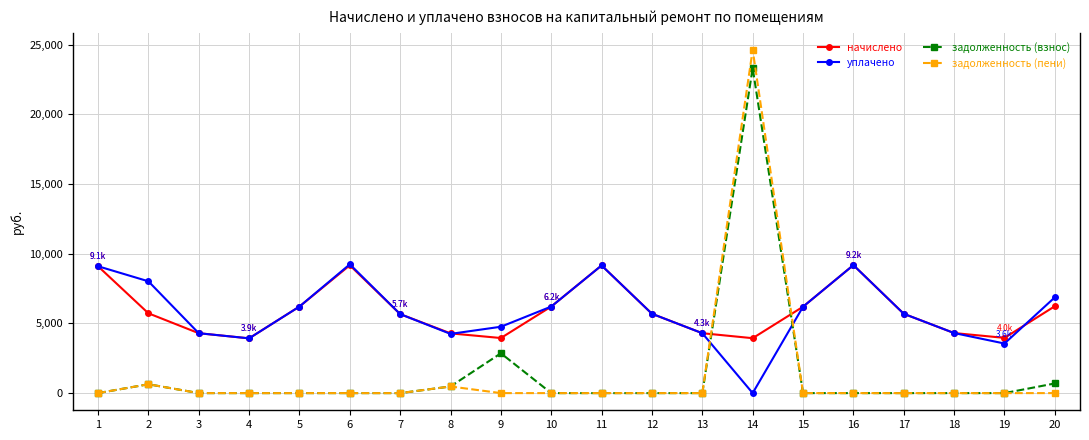

Which series changed the most between 2 and 19?

уплачено